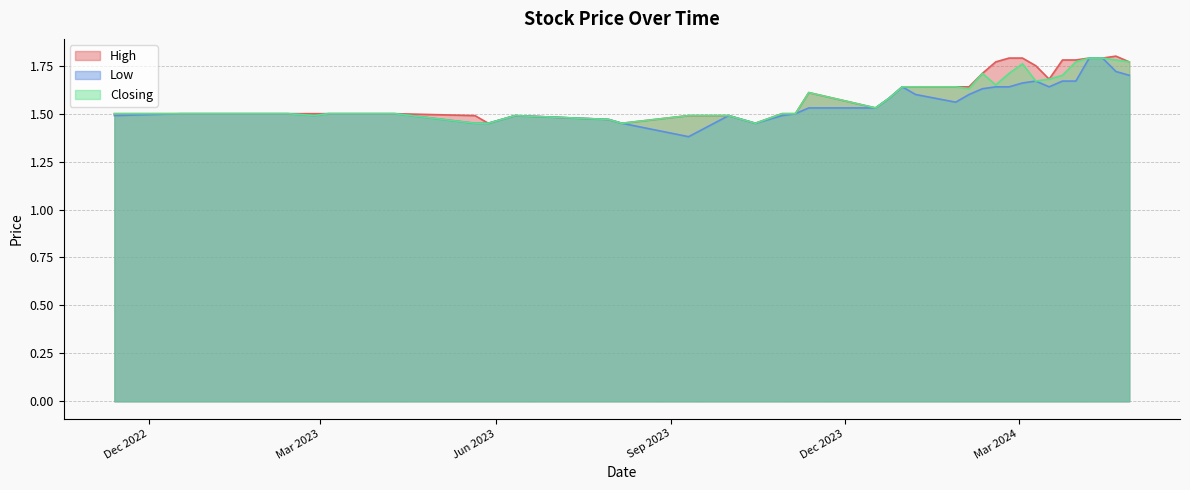

Count the Closing values in the range 1 to 2.

40